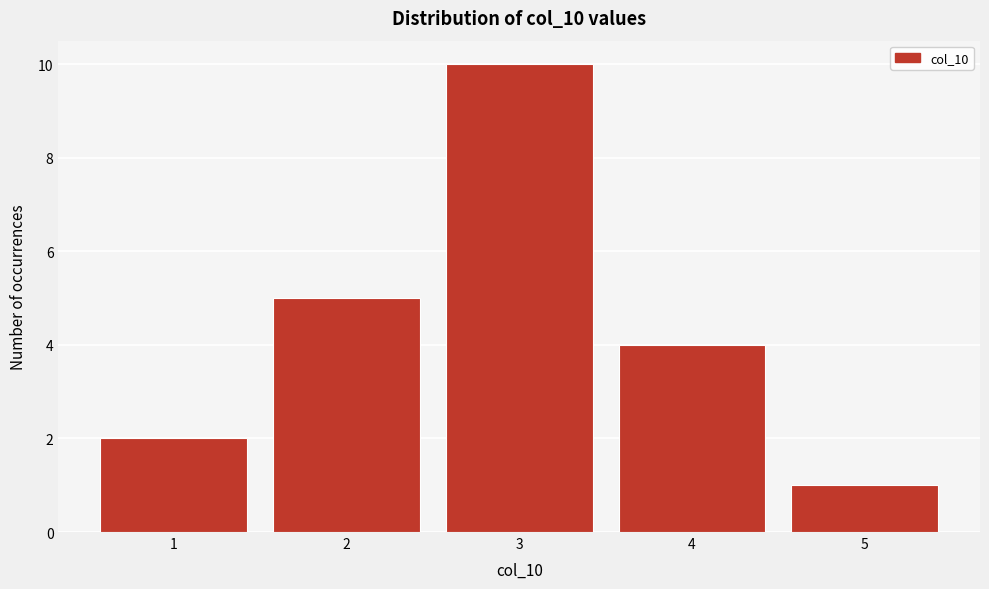

Reading left to right, transcribe this chart: for each bar, give the range it covers on the x-axis and its height. The values are not printed on the chart, so give them approximately, as read against the axis.

0.5 to 1.5: 2
1.5 to 2.5: 5
2.5 to 3.5: 10
3.5 to 4.5: 4
4.5 to 5.5: 1